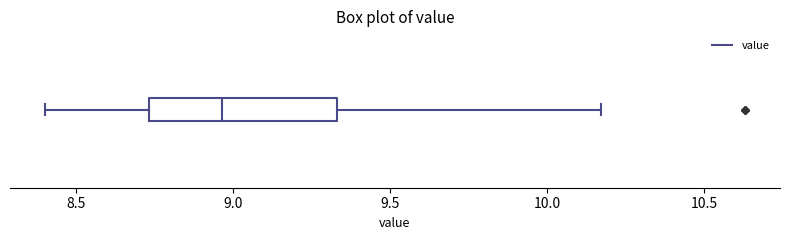

Where does the right whisker of the box end on the x-axis? The values are not printed on the chart, so give them approximately, as read against the axis.

10.15